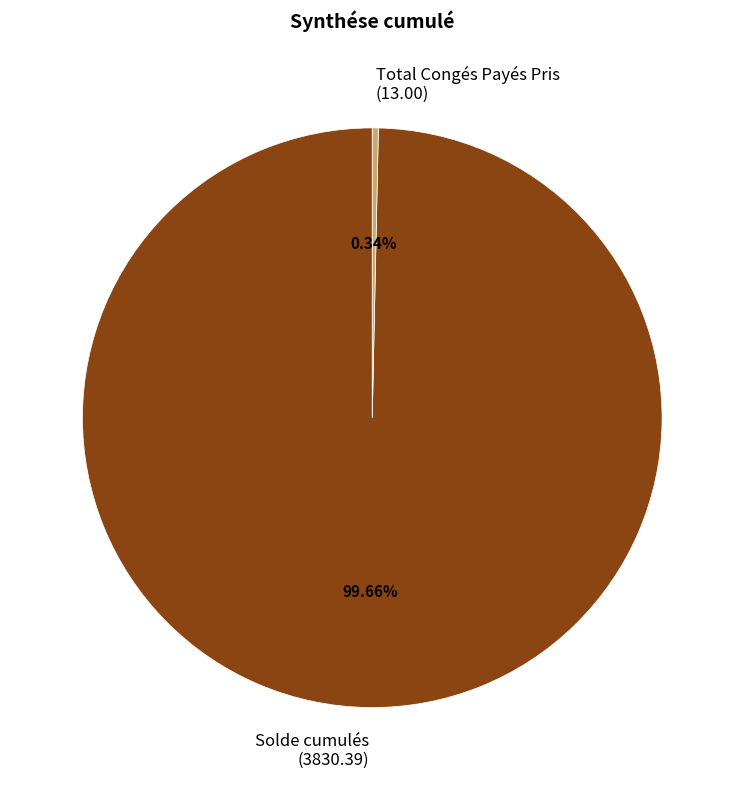

The Total Congés Payés Pris slice represents 0% of the pie. True or false?

True